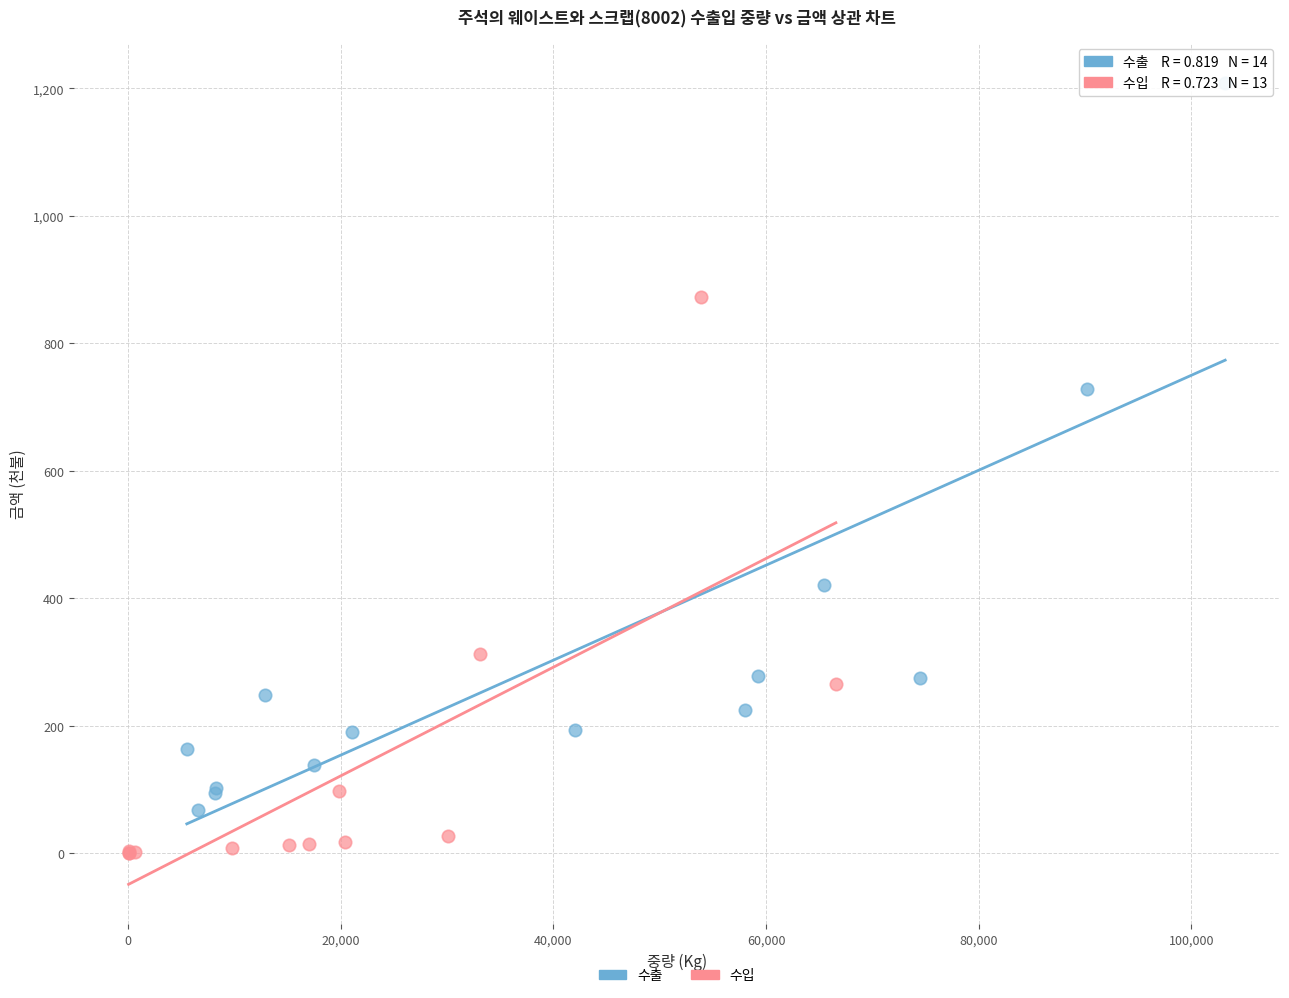

Which series contains the lowest Y value?

수입